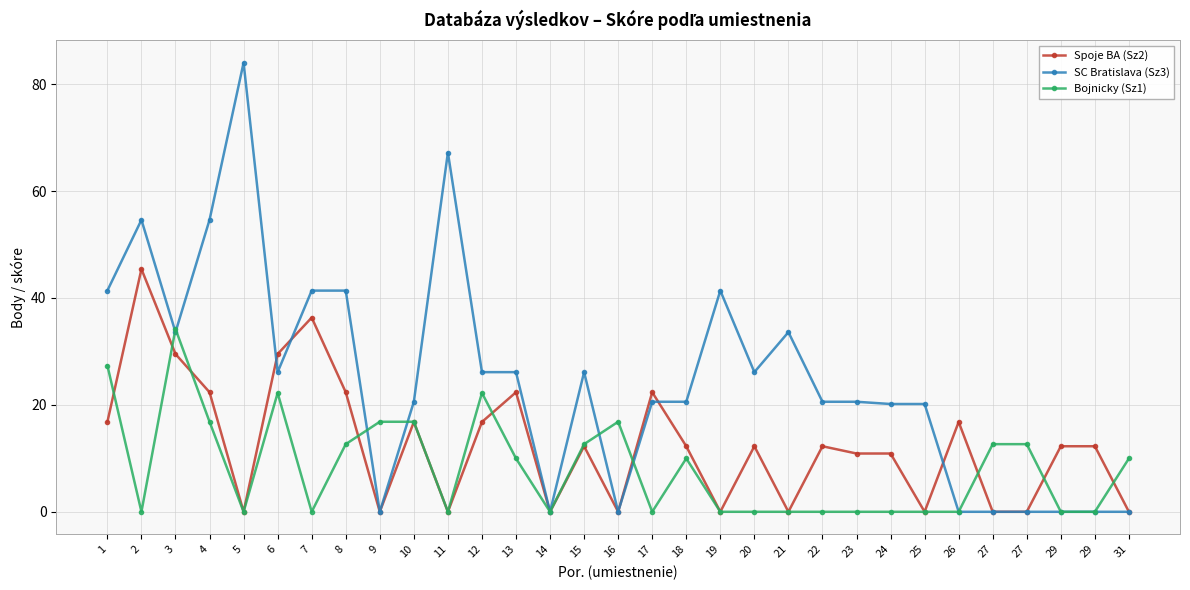

Is this an area chart (filled region under the line)?

No